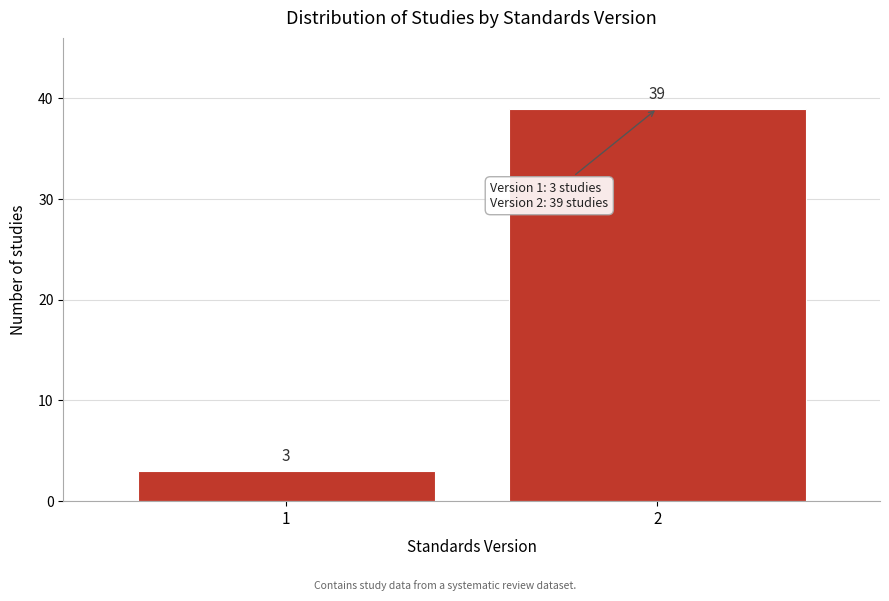

Reading left to right, extract all data points from this chart.

3	39